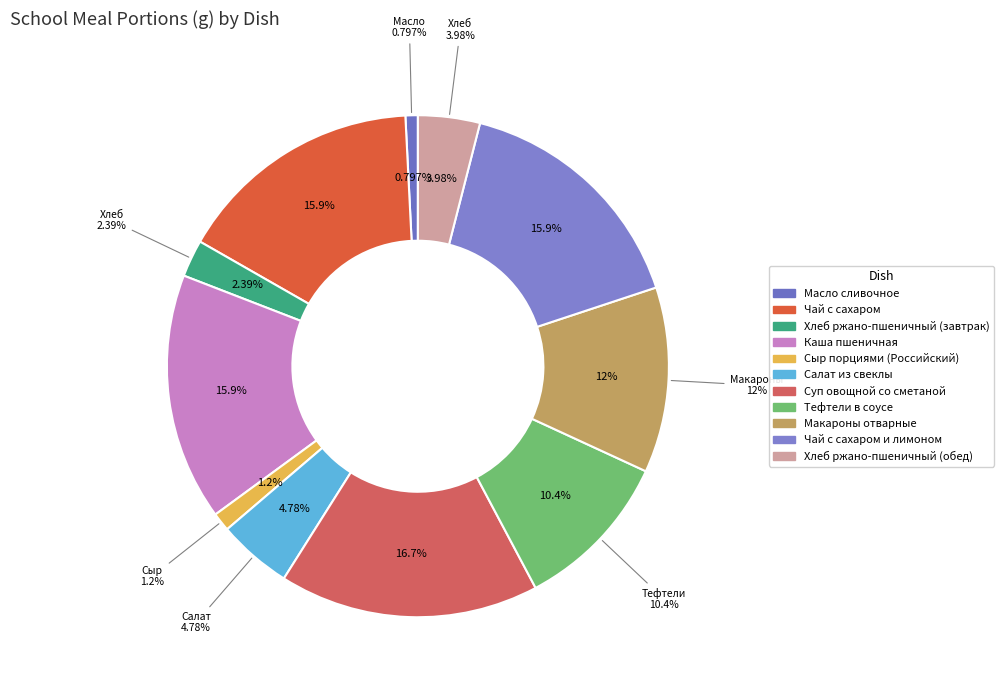

Is Чай с сахаром the majority of the pie?

No